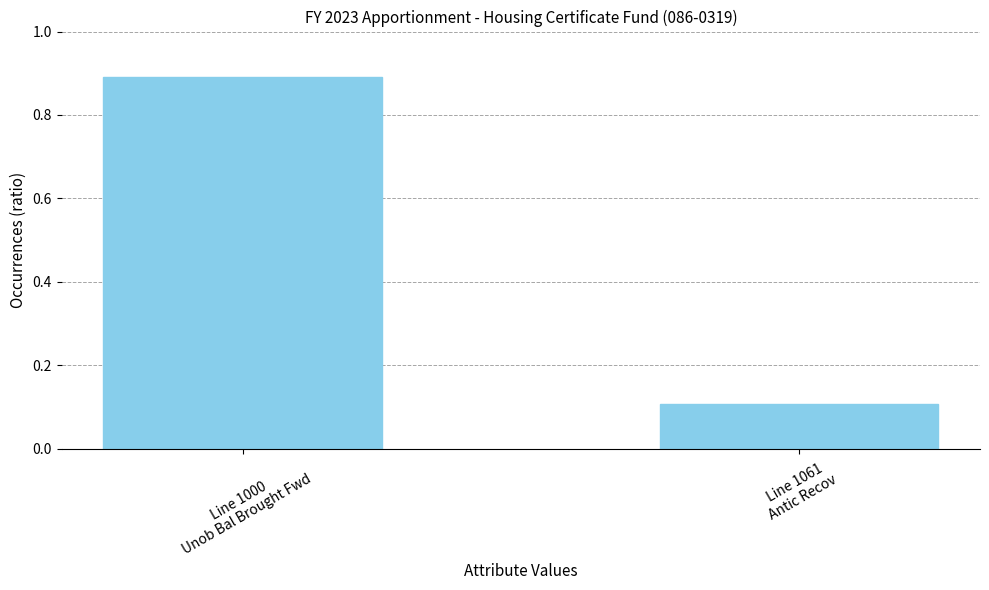

True or false: the data shows 0.9 at Line 1000
Unob Bal Brought Fwd.

True